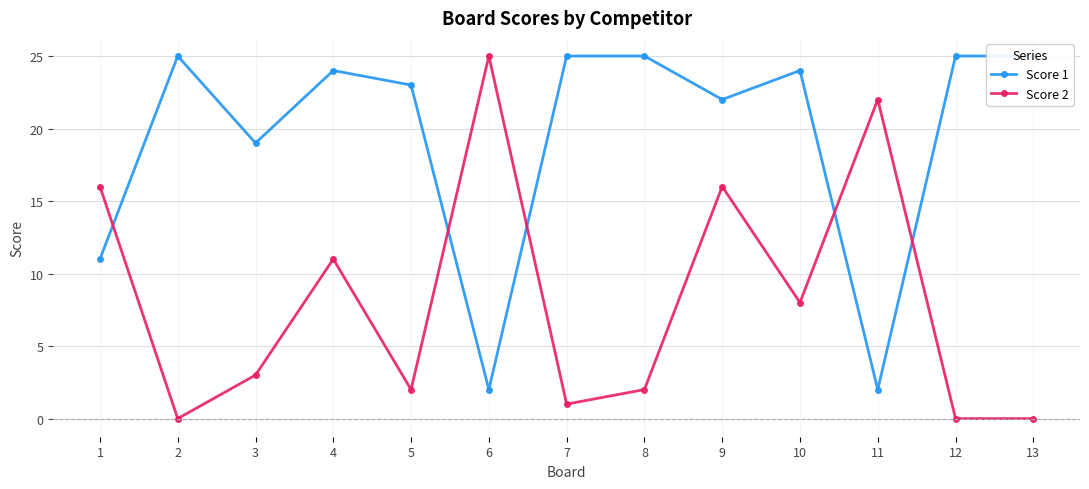

True or false: Score 2 and Score 1 cross at least once.

True